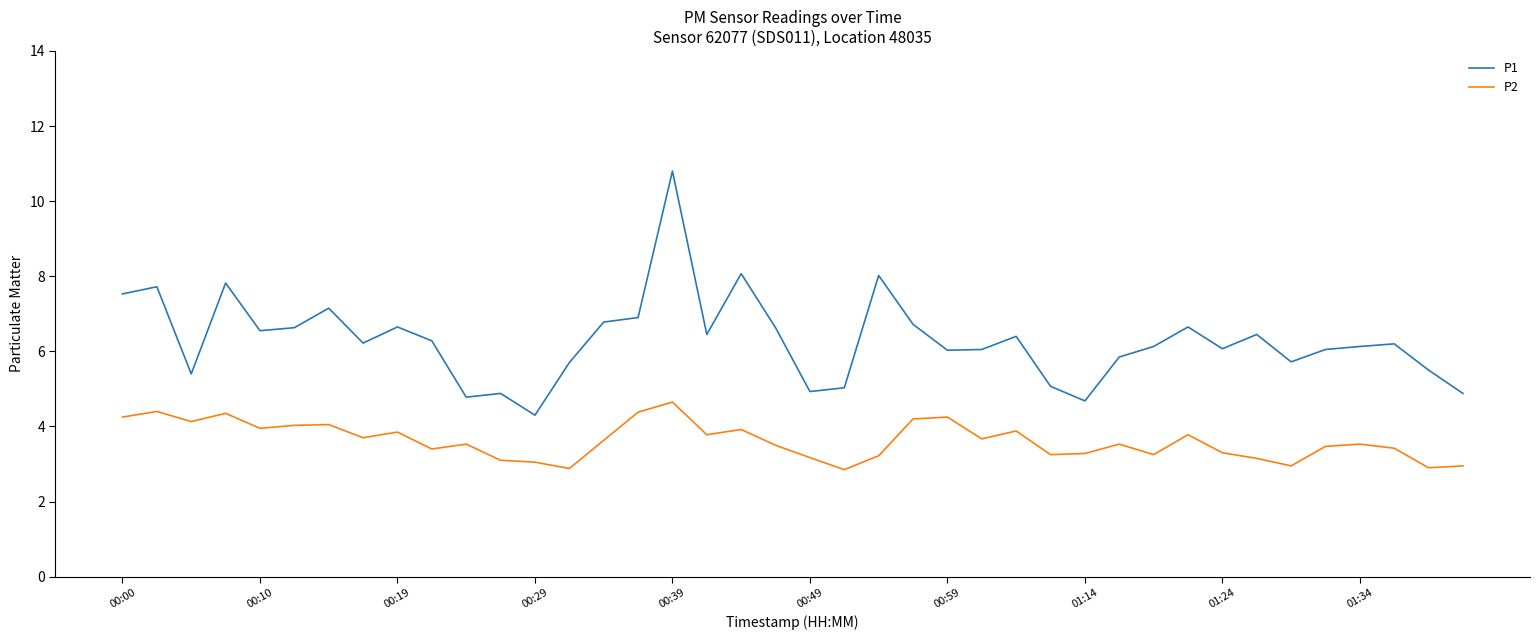

What is the average value of the P2 series?

3.6